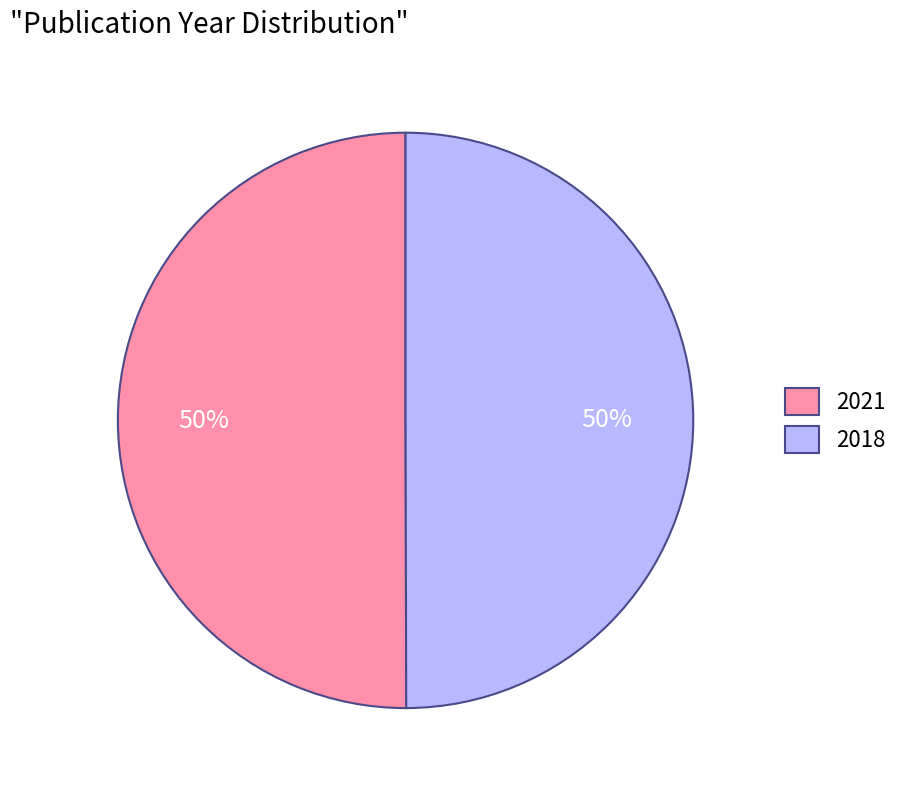

Is it true that 2018 is 50% of the pie?

True